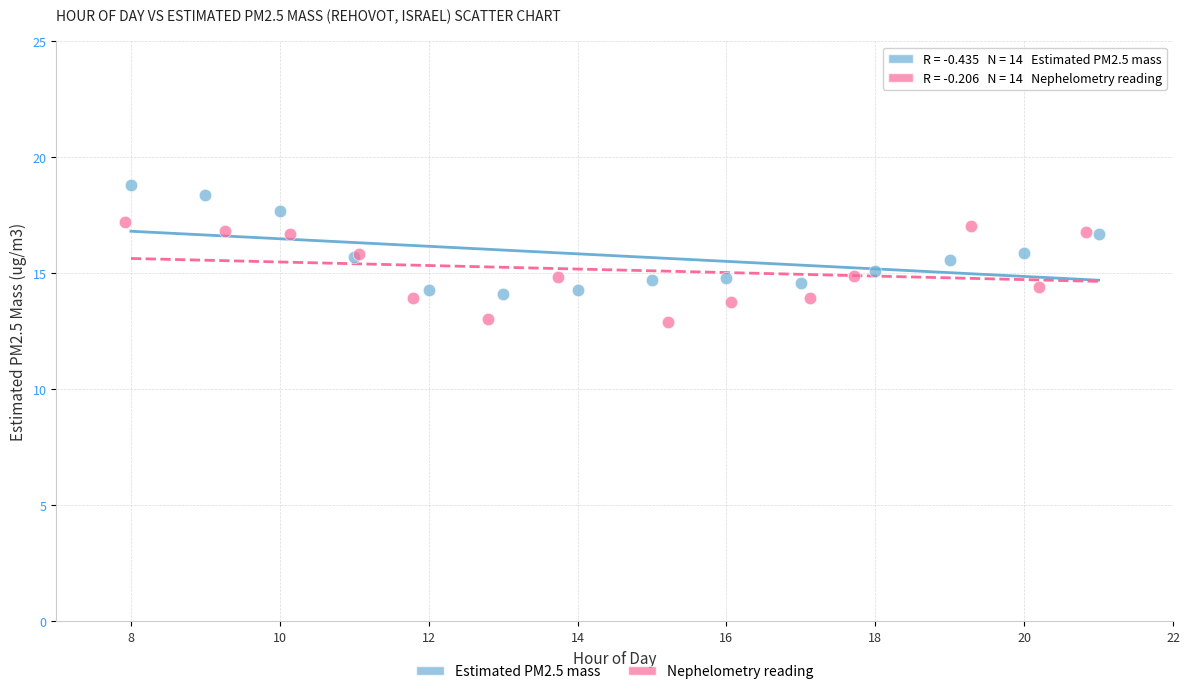

Which series contains the highest Y value?

Estimated PM2.5 mass